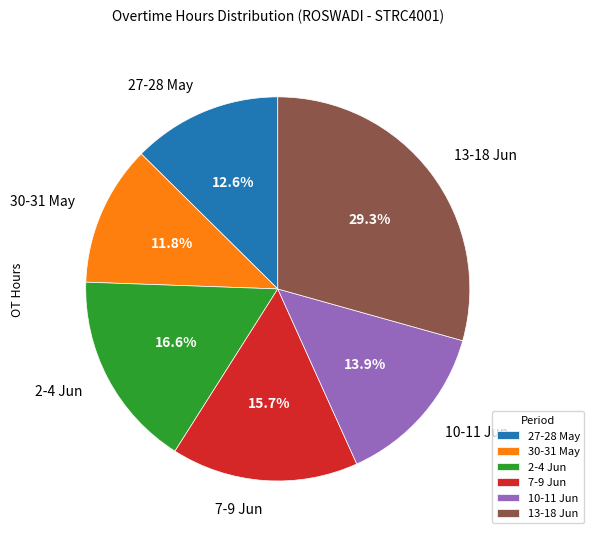

Count the number of slices in the pie.

6